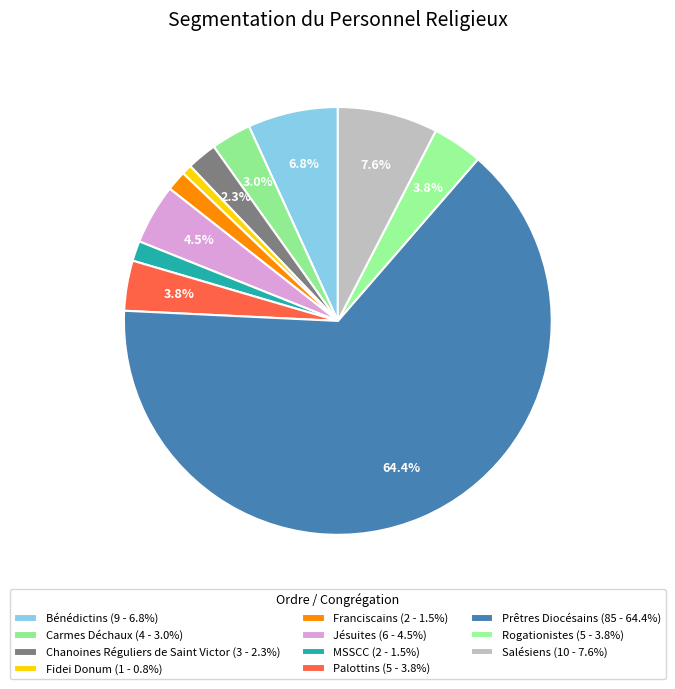

What percentage is the Prêtres Diocésains slice, to the nearest percent?

64%